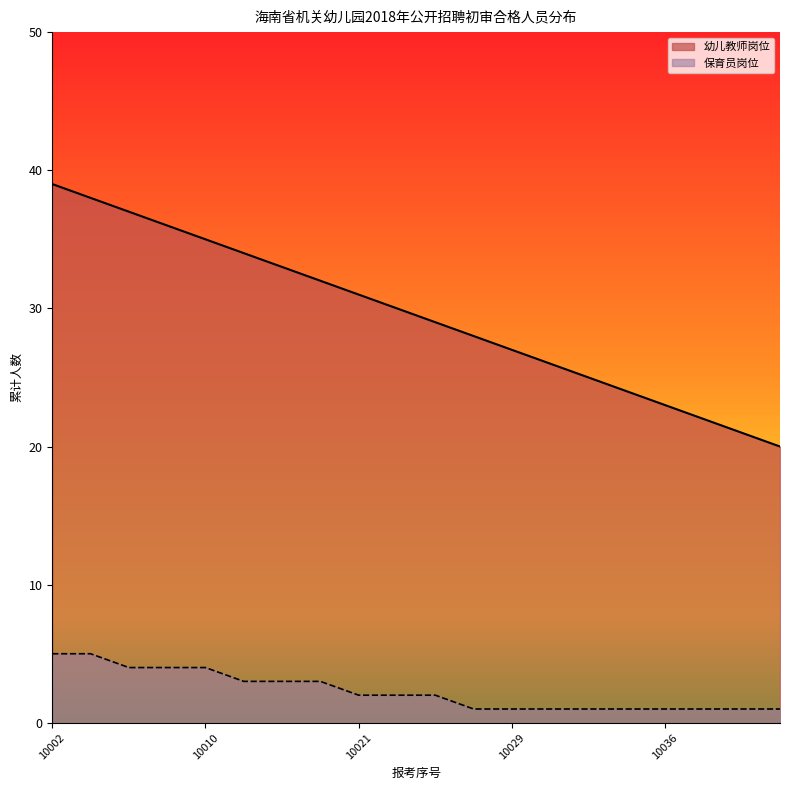

Read the 幼儿教师岗位 value at 10026, to the nearest 10.

30